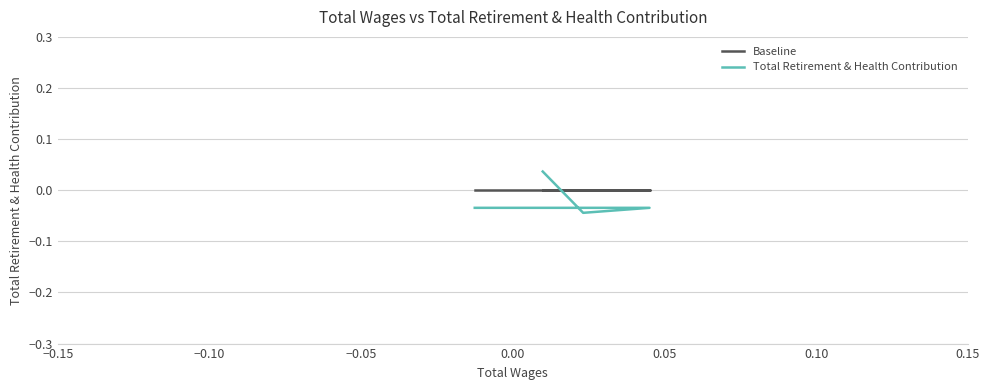

What is the label of the 3rd point from the left?

−0.05